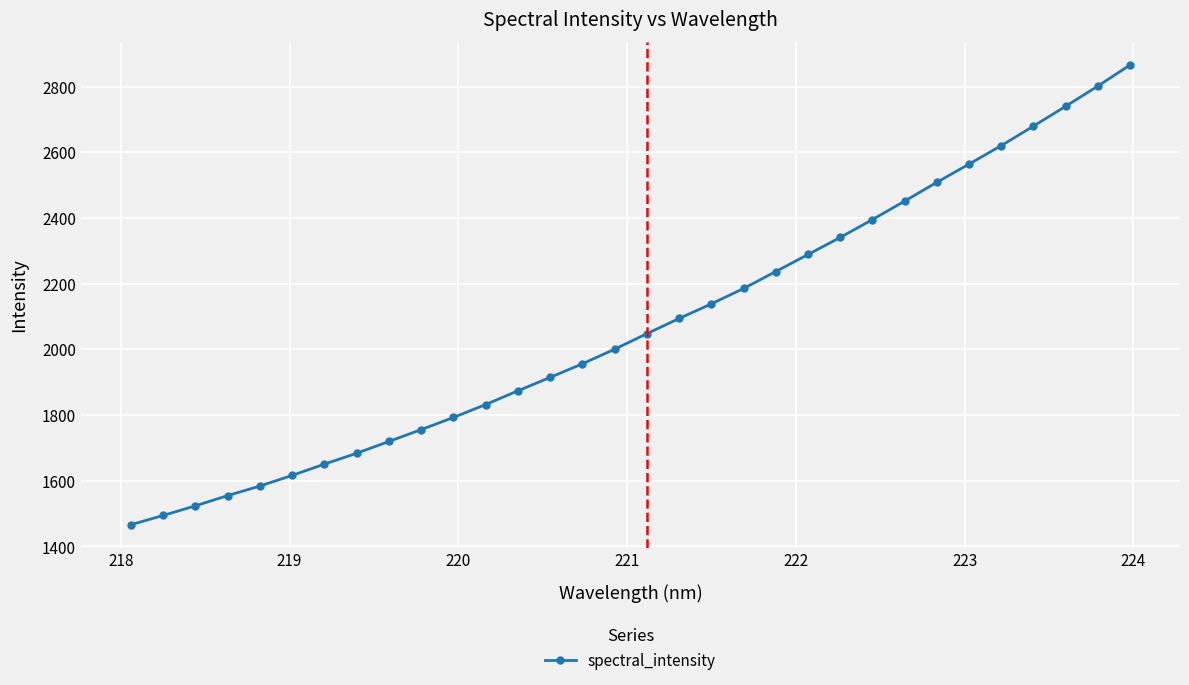

What is the smallest value displayed?

1465.7